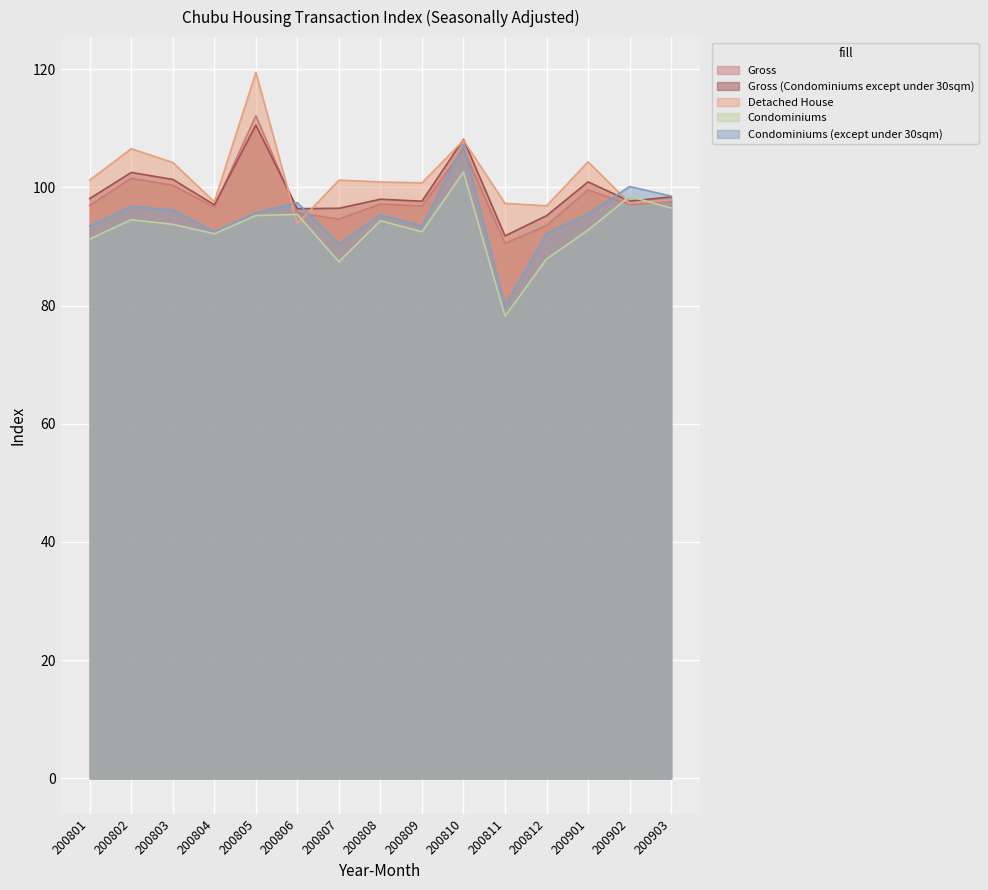

Reading right to left, transcribe all the data shown in this chart.

Gross: 97.7	97.1	99.6	93.6	90.5	106.5	96.8	97.2	94.6	95.6	112.1	96.6	100.3	101.5	97.0
Gross (Condominiums except under 30sqm): 98.4	97.6	100.9	95.2	91.8	108.1	97.6	98.0	96.5	96.4	110.5	97.0	101.3	102.5	98.1
Detached House: 97.8	97.3	104.3	96.9	97.3	108.0	100.8	100.9	101.2	93.8	119.4	97.6	104.2	106.5	101.2
Condominiums: 96.5	98.5	92.8	87.9	78.2	102.6	92.5	94.3	87.4	95.4	95.2	92.1	93.7	94.5	91.2
Condominiums (except under 30sqm): 98.5	100.1	95.5	92.2	79.9	107.2	93.5	95.4	90.4	97.4	95.7	92.5	96.2	96.8	93.5